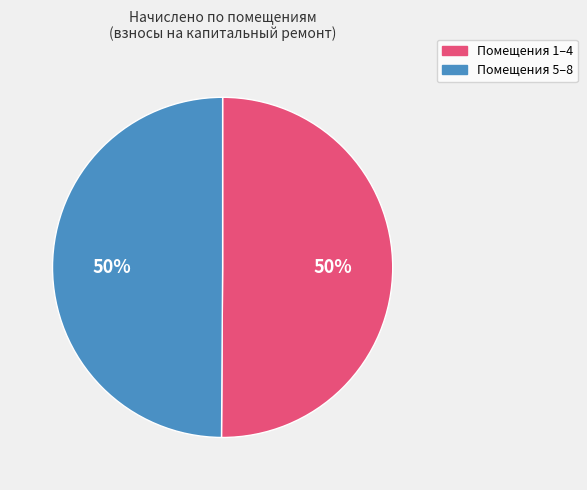

To the nearest percent, what percentage of the pie is Помещения 1–4?

50%